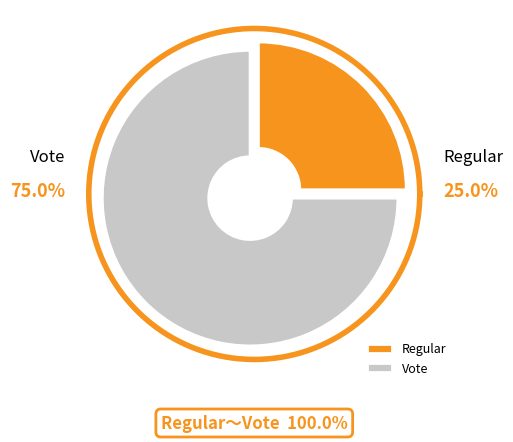

Count the number of slices in the pie.

2